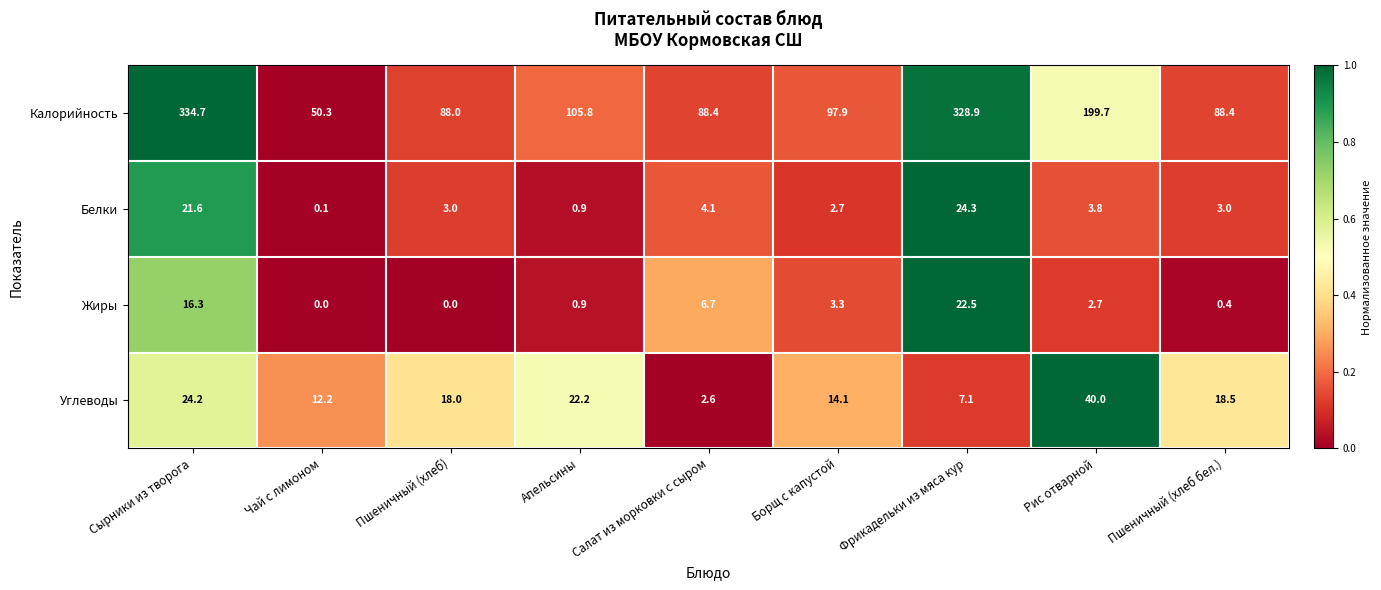

Is the value of Жиры at Пшеничный (хлеб) greater than the value of Углеводы at Салат из морковки с сыром?

No